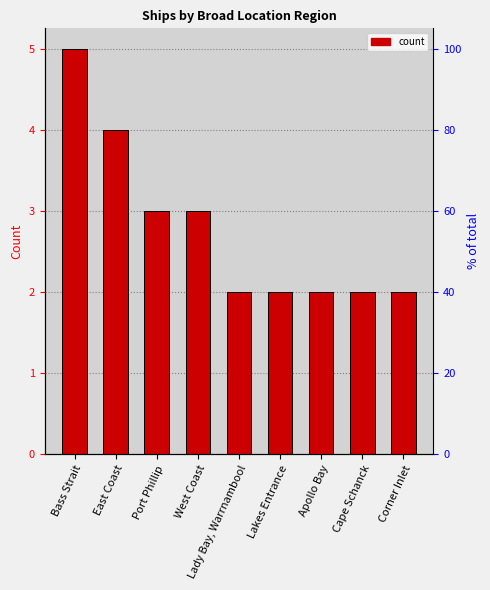

How many bars are there in total?

9